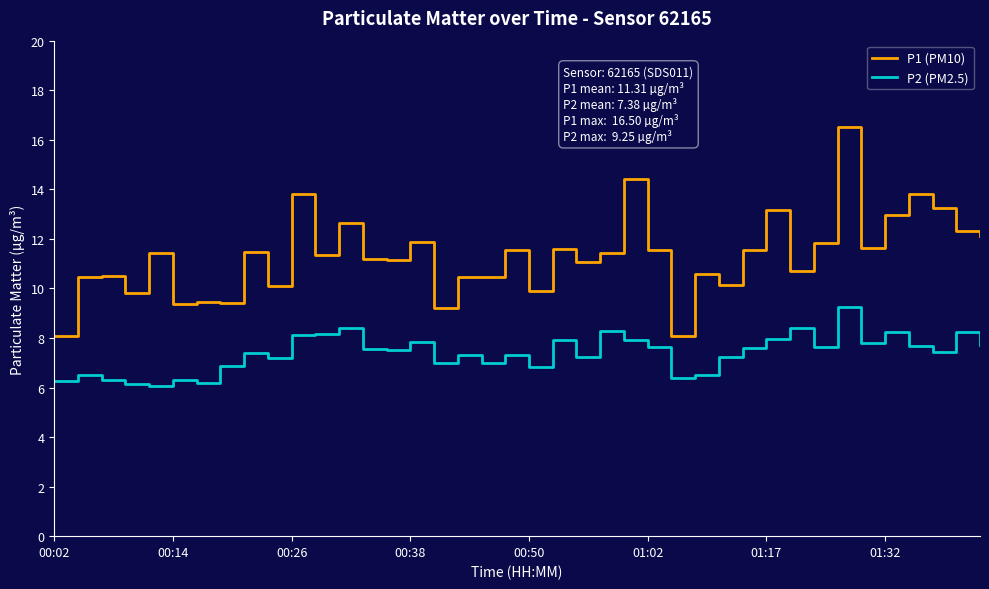

True or false: P2 (PM2.5) and P1 (PM10) cross at least once.

False